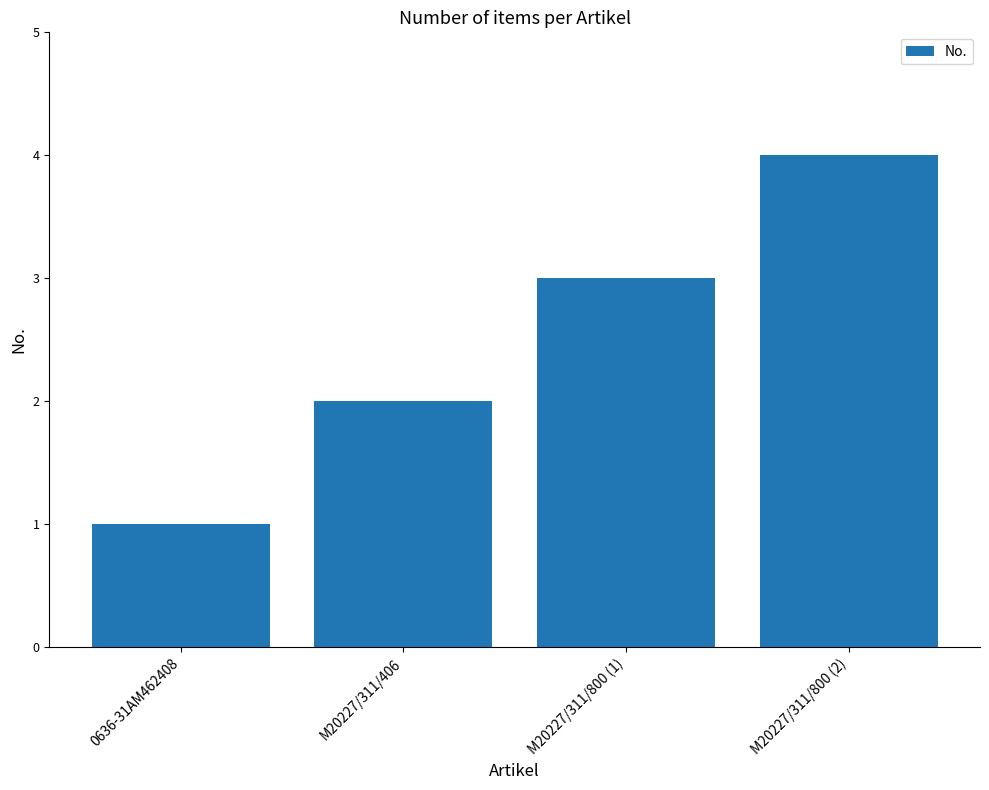

Reading right to left, what are all the values shown in this chart?

4	3	2	1